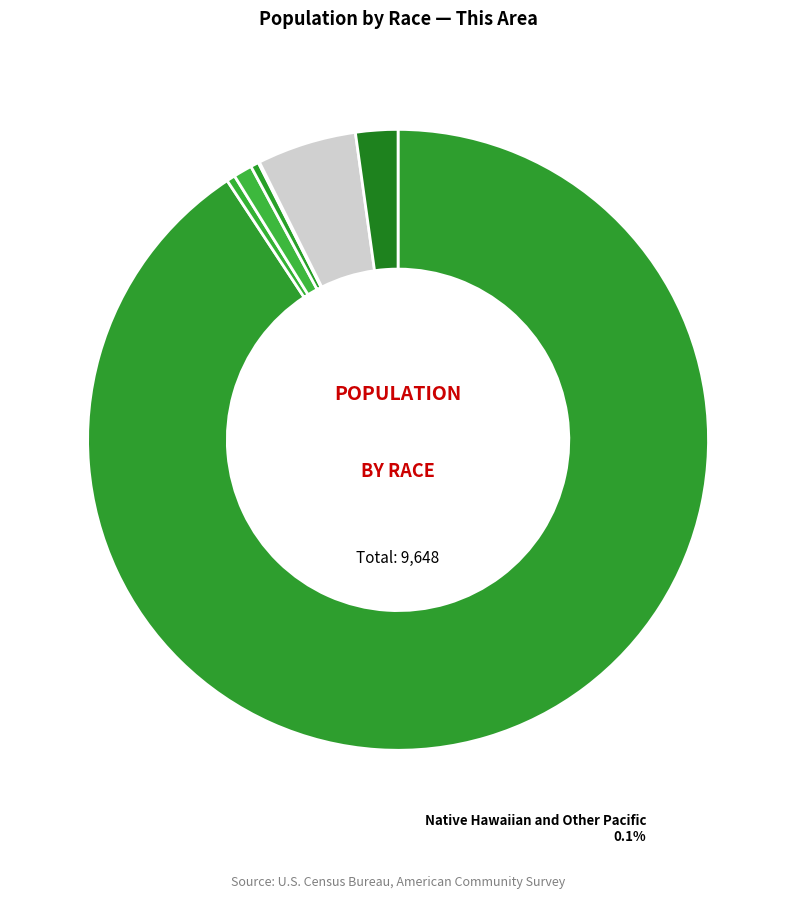

What is the largest slice in the pie chart?

White alone